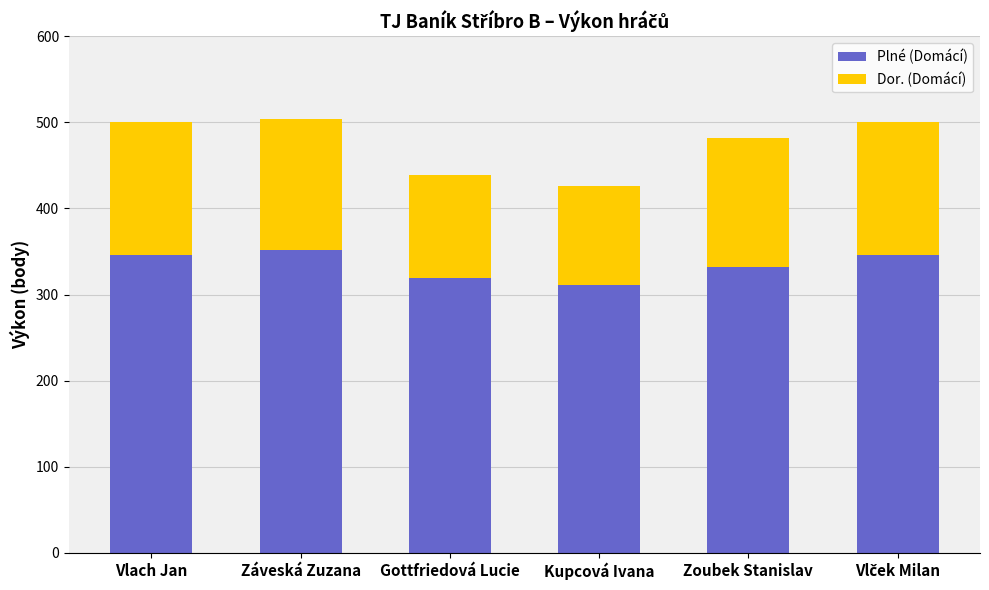

What is the difference between the second highest and second lowest values in the Plné (Domácí) series?

27